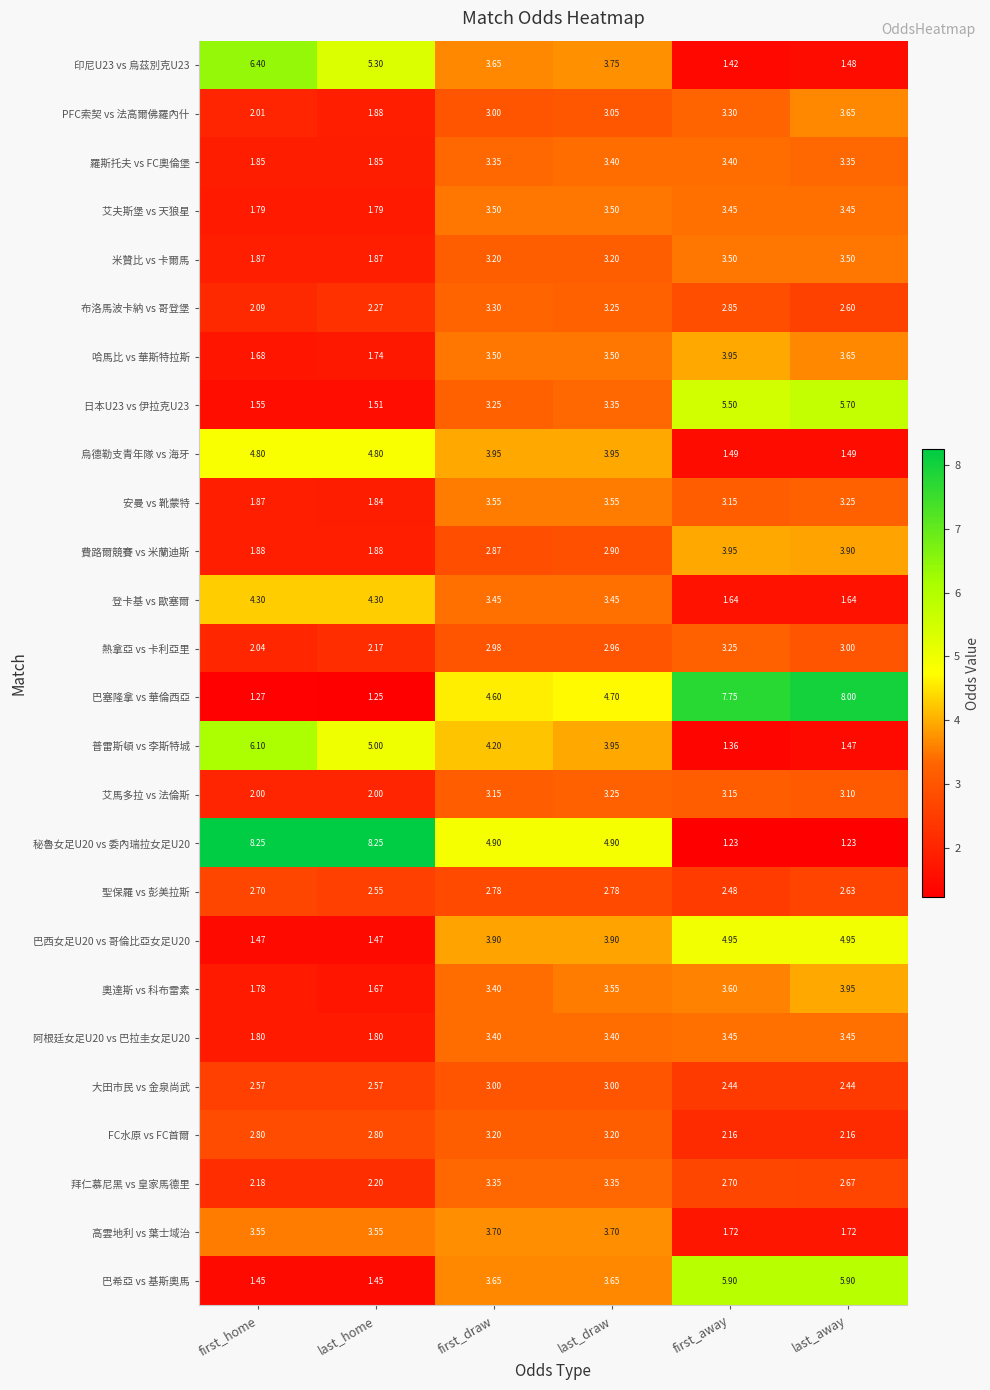

Where does the 烏德勒支青年隊 vs 海牙 series first go above 3?

first_home